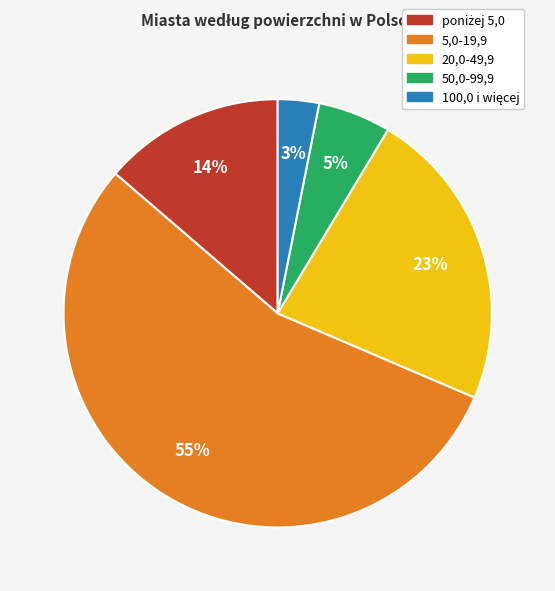

Is it true that 20,0-49,9 is 8% of the pie?

False